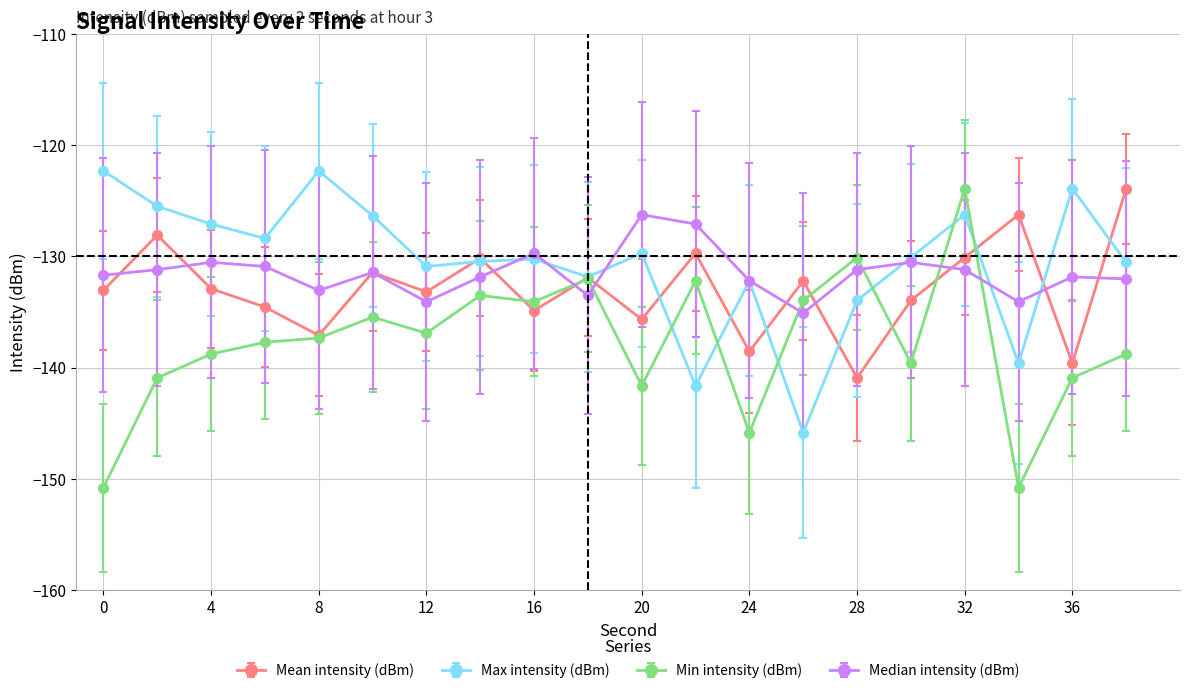

How many intersections are there between Median intensity (dBm) and Min intensity (dBm)?

6